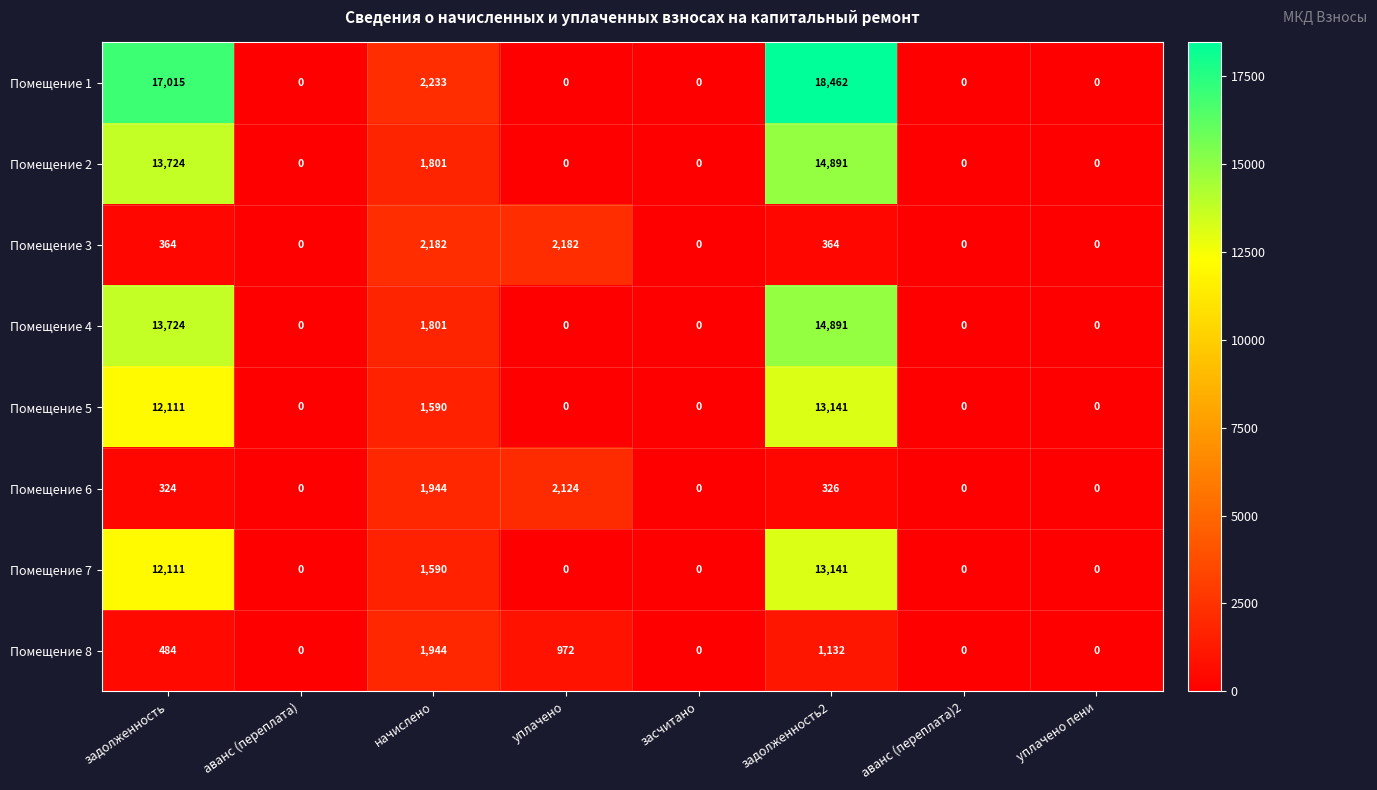

What is the greatest value displayed?

18462